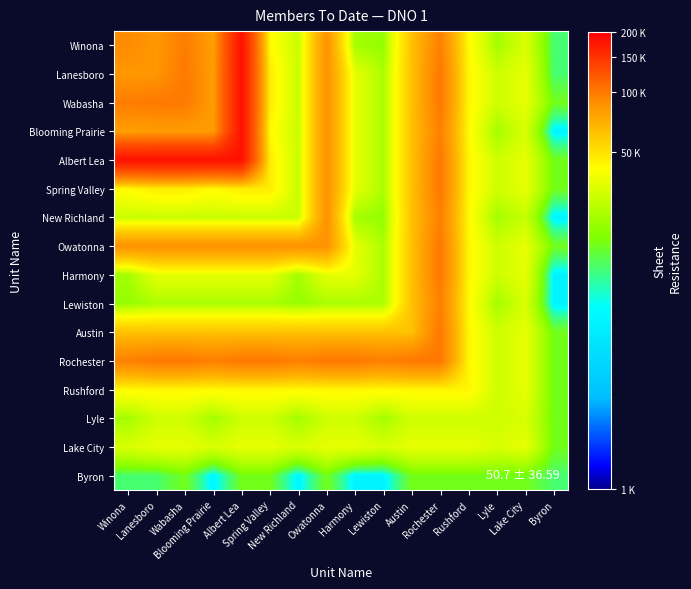

Between Harmony and Rochester, which is larger?

Rochester